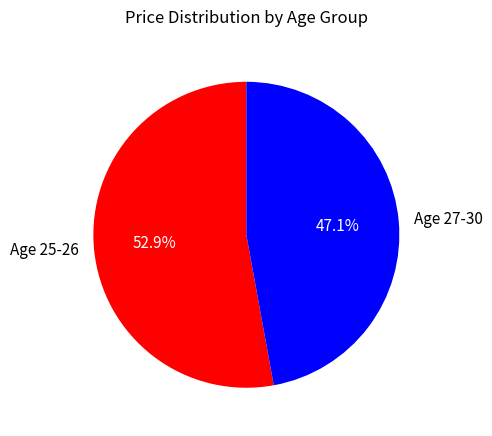

Which slice is the smallest?

Age 27-30